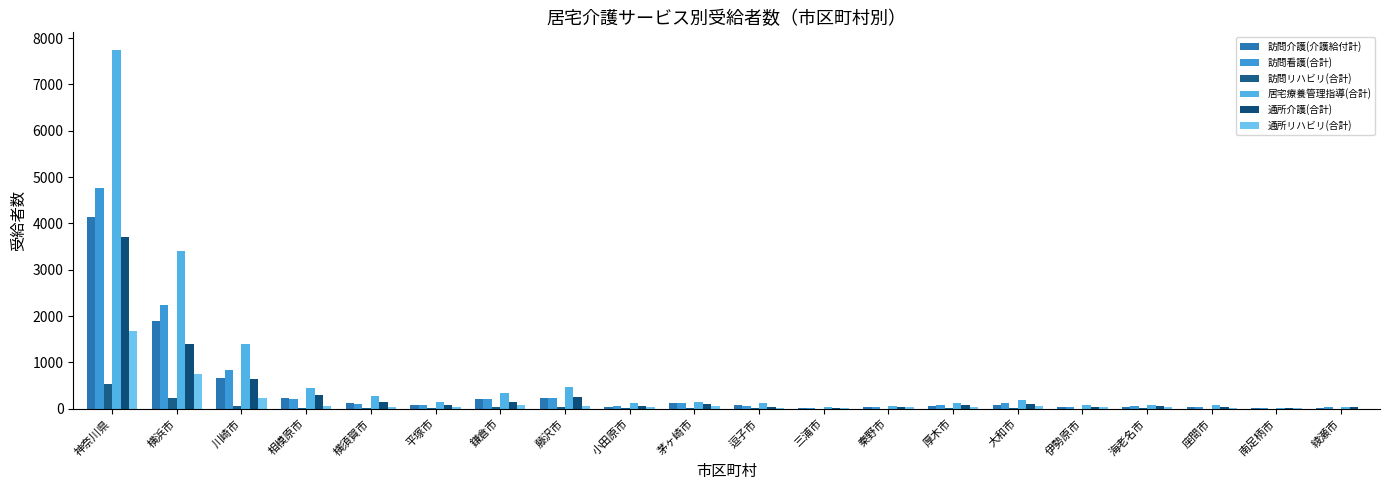

Between 三浦市 and 座間市, which series saw the biggest shift?

居宅療養管理指導(合計)